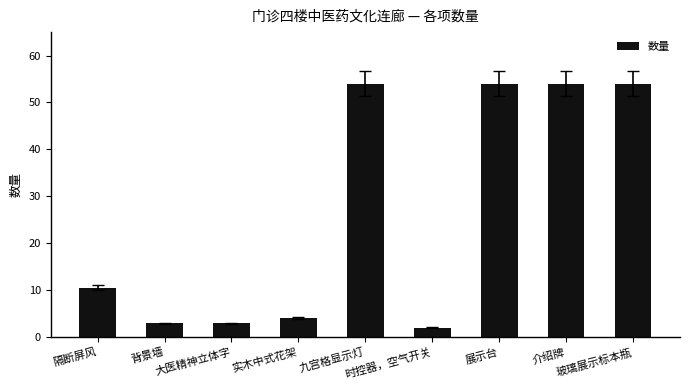

What is the label of the 7th bar from the left?

展示台